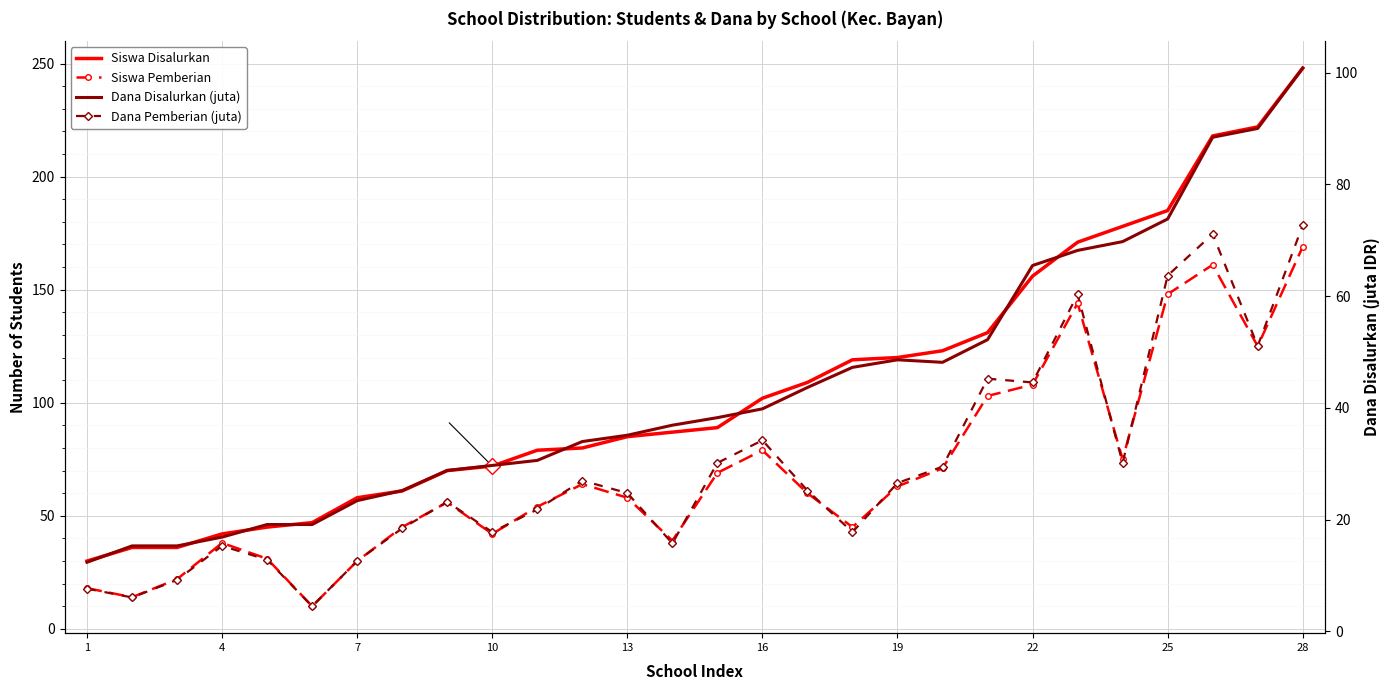

True or false: Siswa Pemberian and Dana Pemberian (juta) intersect in this chart.

False